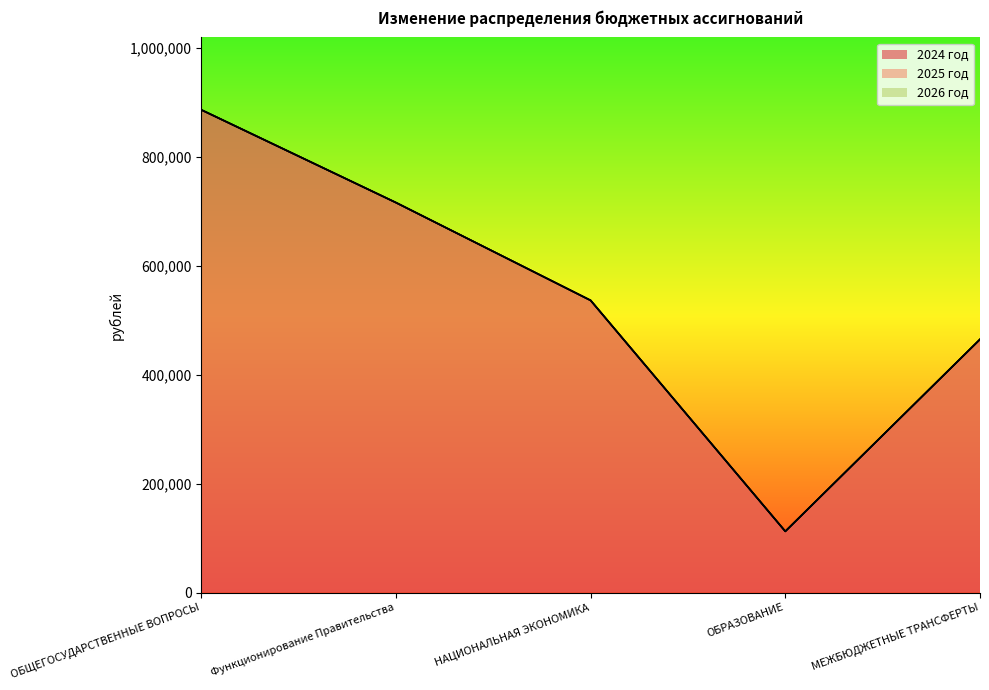

At which category does 2024 год reach its first local valley?

ОБРАЗОВАНИЕ